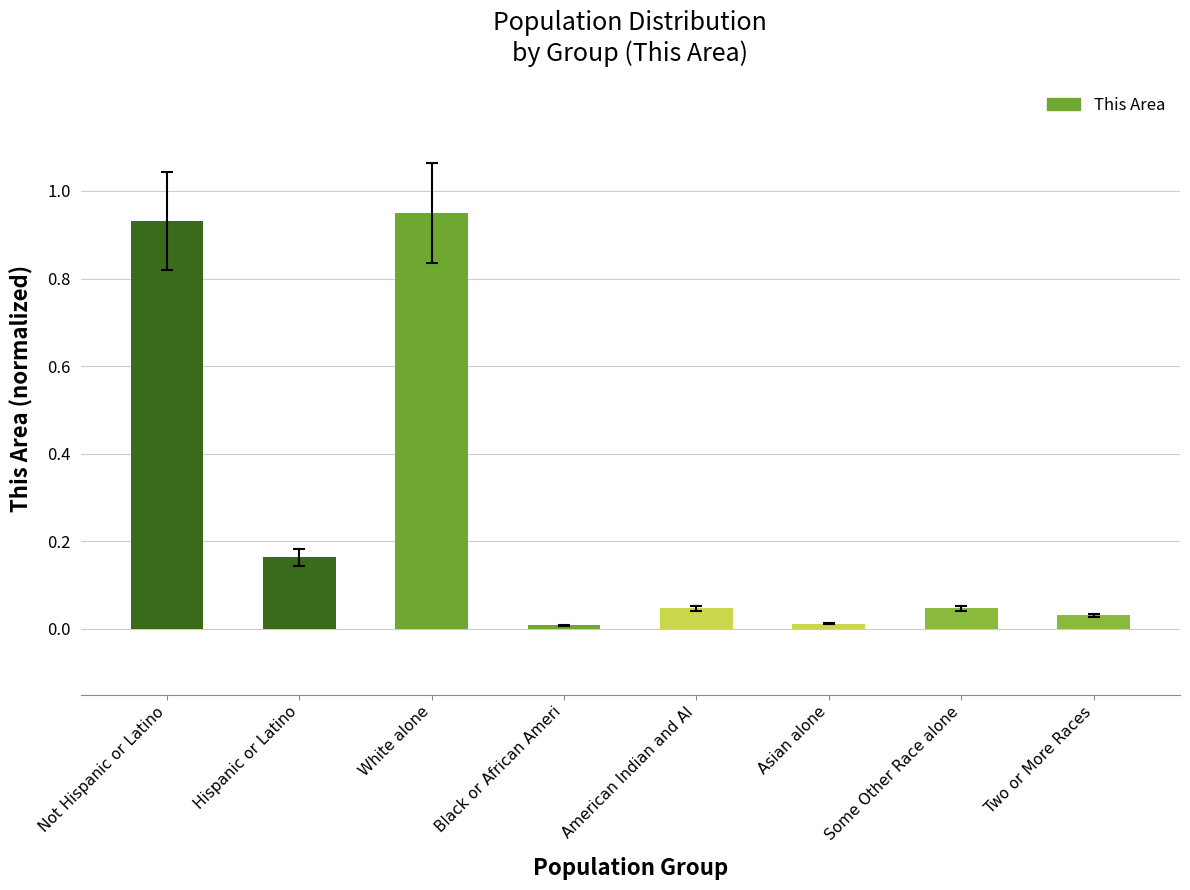

The value at American Indian and Al is 0.0. True or false?

True